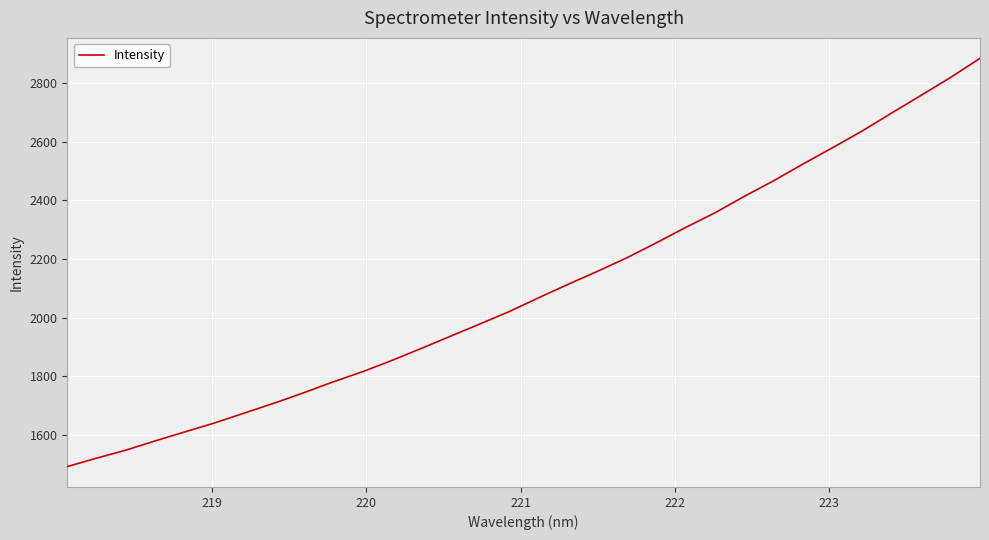

What is the minimum value shown in the chart?

1492.8